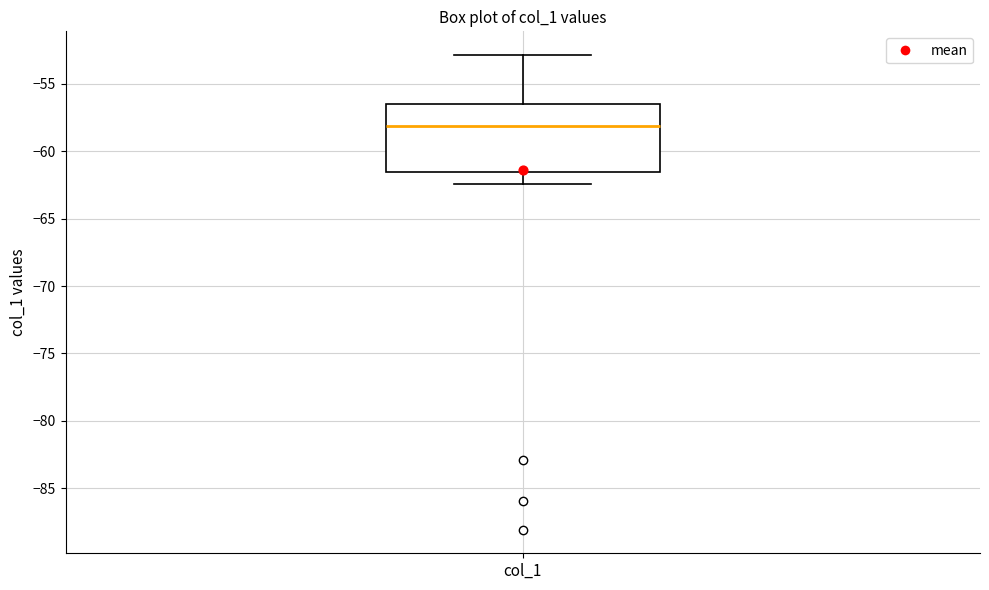

Where does the lower whisker of the box for col_1 end on the y-axis? The values are not printed on the chart, so give them approximately, as read against the axis.

-62.5